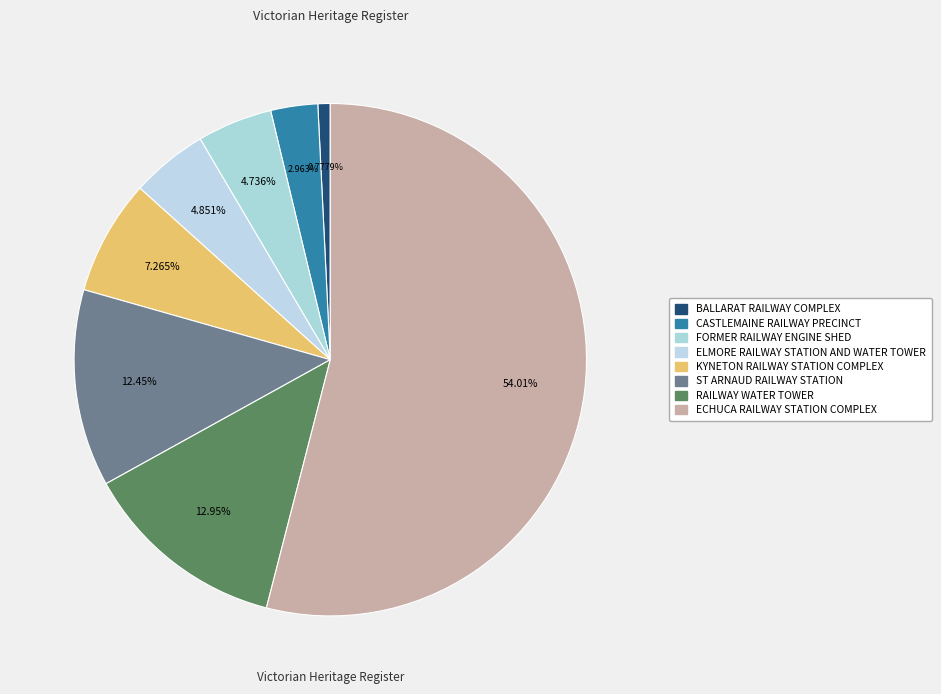

Count the number of slices in the pie.

8